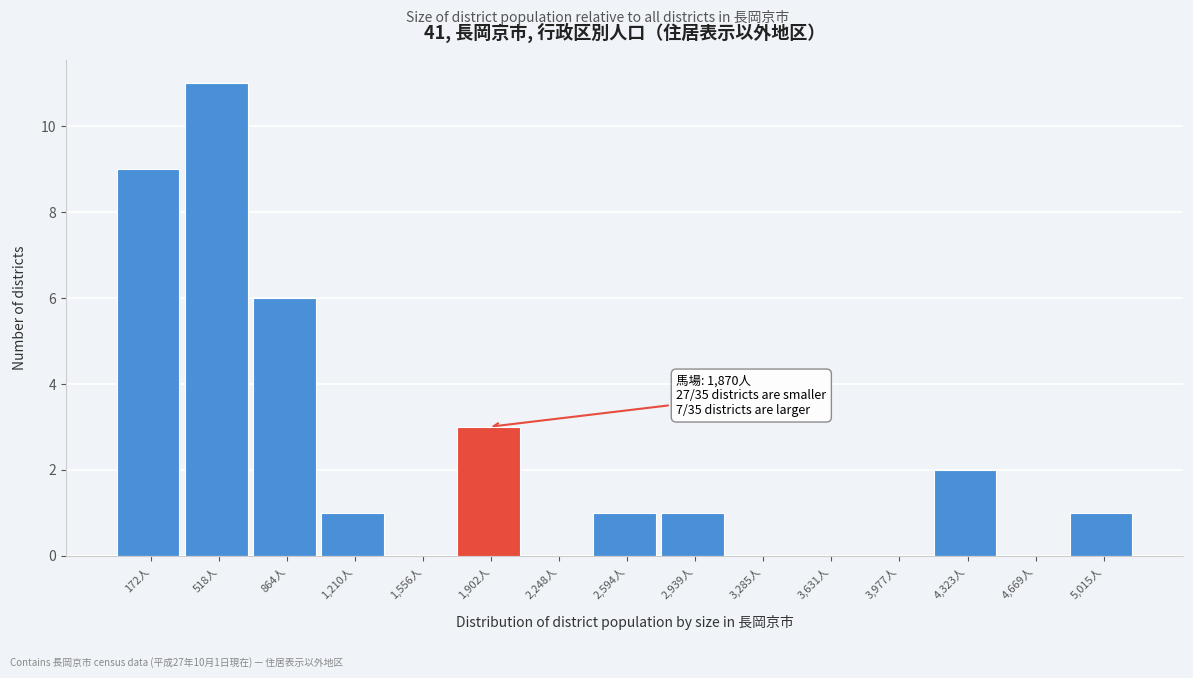

Which range on the x-axis has the tallest bar?

350 to 700